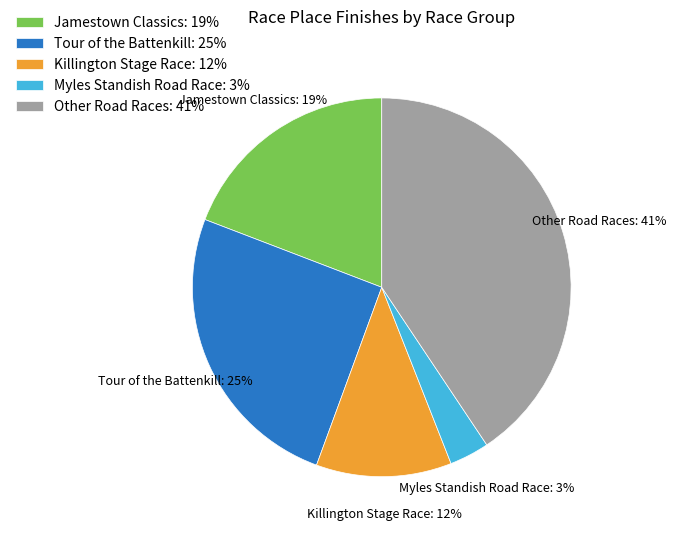

To the nearest percent, what is the average slice percentage?

20%